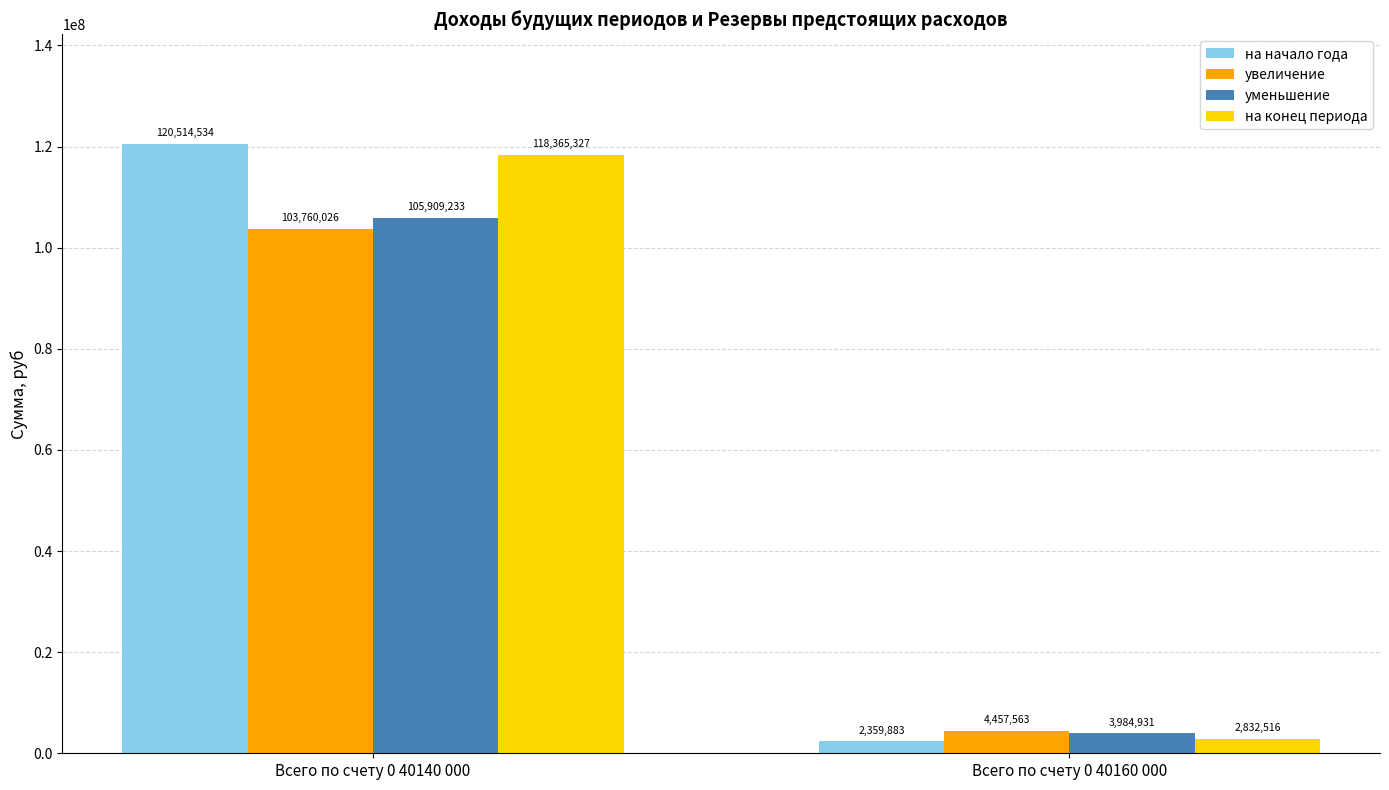

Is it true that на начало года equals 2359883.4 at Всего по счету 0 40160 000?

True